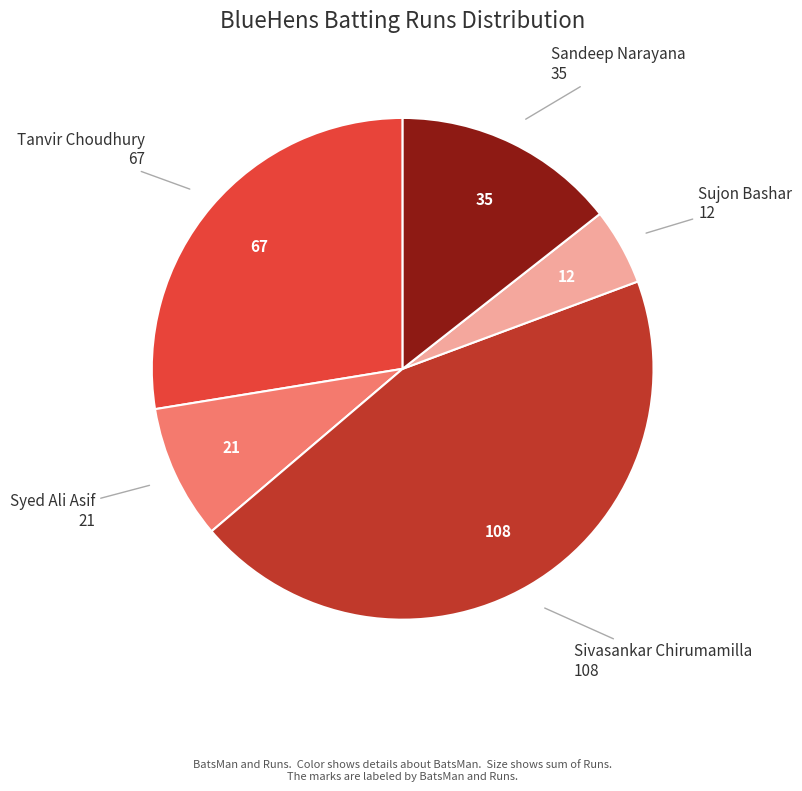

Is there any slice that represents more than half of the pie?

No